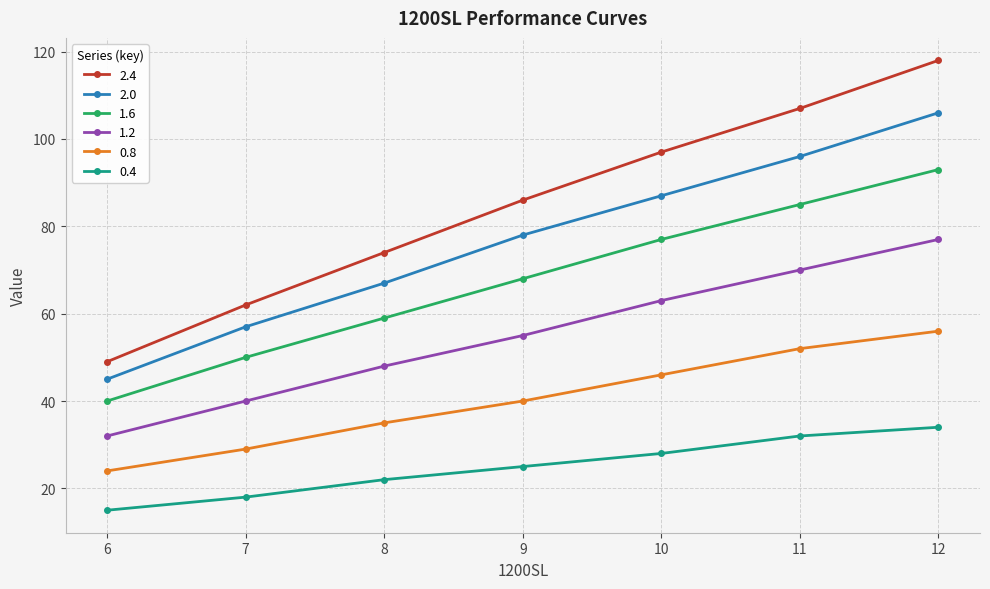

True or false: 0.8 and 1.2 intersect in this chart.

False